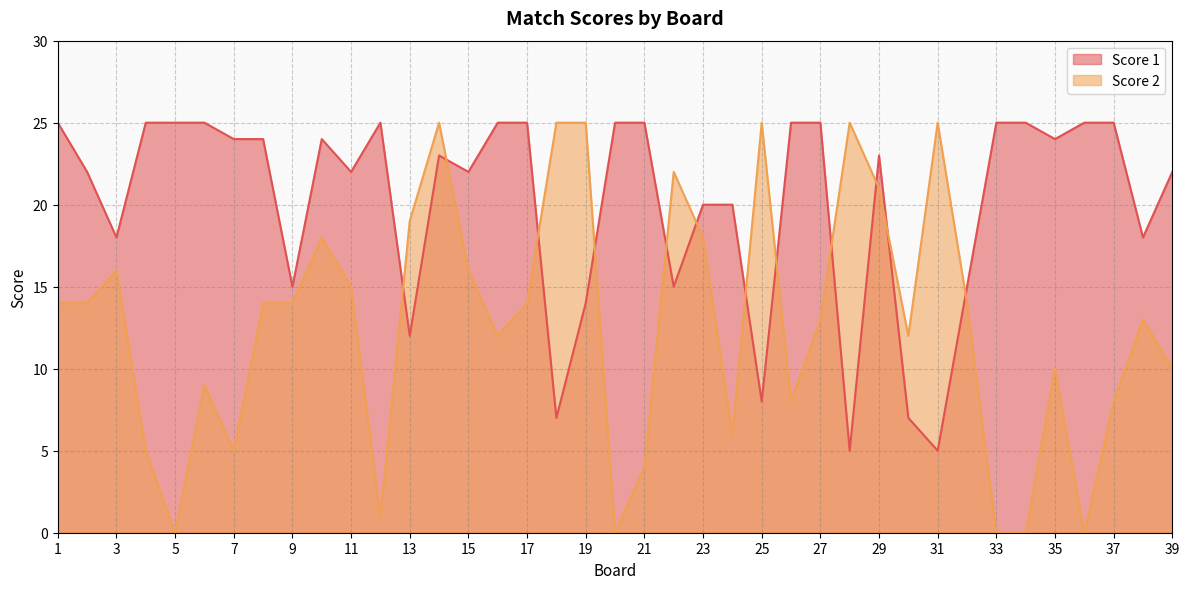

Where is Score 1 nearest to the value 15?

9